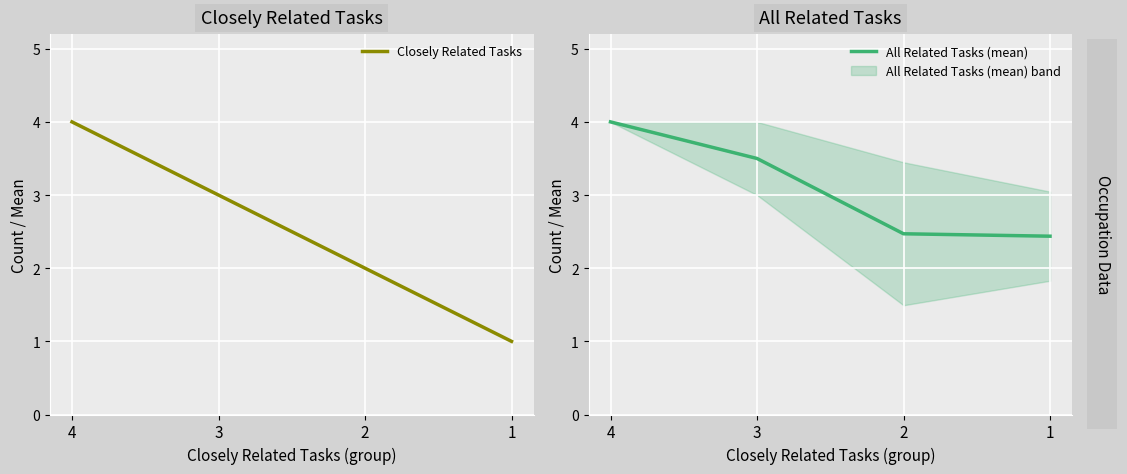

Reading left to right, what are all the values shown in this chart?

Closely Related Tasks: 4.0	3.0	2.0	1.0
All Related Tasks (mean): 4.0	3.5	2.5	2.4